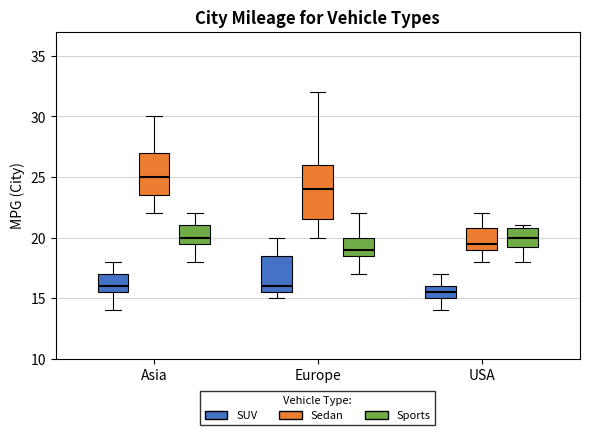

Reading left to right, read every box against the y-axis: the position of its median line, the range the box covers, and the ends of its whiskers. The values are not printed on the chart, so give them approximately, as read against the axis.

Asia (SUV): median 16.0, box 15.5 to 17.0, whiskers 14.0 to 18.0
Asia (Sedan): median 25.0, box 23.5 to 27.0, whiskers 22.0 to 30.0
Asia (Sports): median 20.0, box 19.5 to 21.0, whiskers 18.0 to 22.0
Europe (SUV): median 16.0, box 15.5 to 18.5, whiskers 15.0 to 20.0
Europe (Sedan): median 24.0, box 21.5 to 26.0, whiskers 20.0 to 32.0
Europe (Sports): median 19.0, box 18.5 to 20.0, whiskers 17.0 to 22.0
USA (SUV): median 15.5, box 15.0 to 16.0, whiskers 14.0 to 17.0
USA (Sedan): median 19.5, box 19.0 to 21.0, whiskers 18.0 to 22.0
USA (Sports): median 20.0, box 19.5 to 21.0, whiskers 18.0 to 21.0 (just above the box's upper edge)